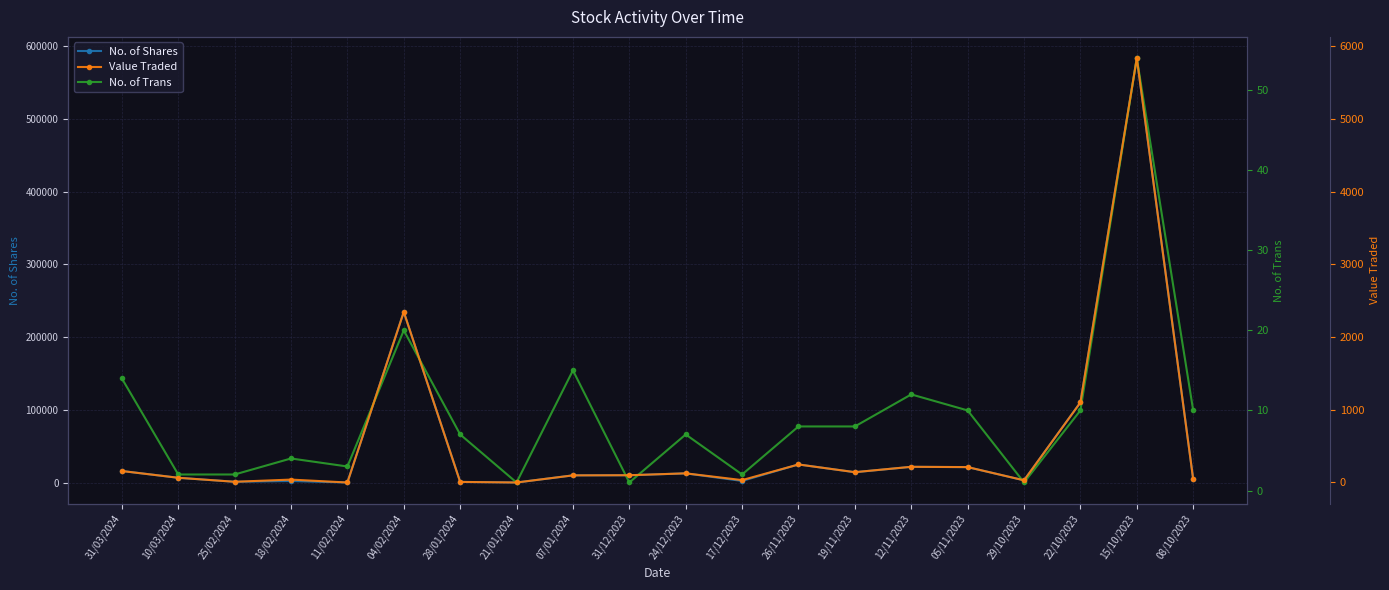

What value does the No. of Trans series have at 04/02/2024?

20